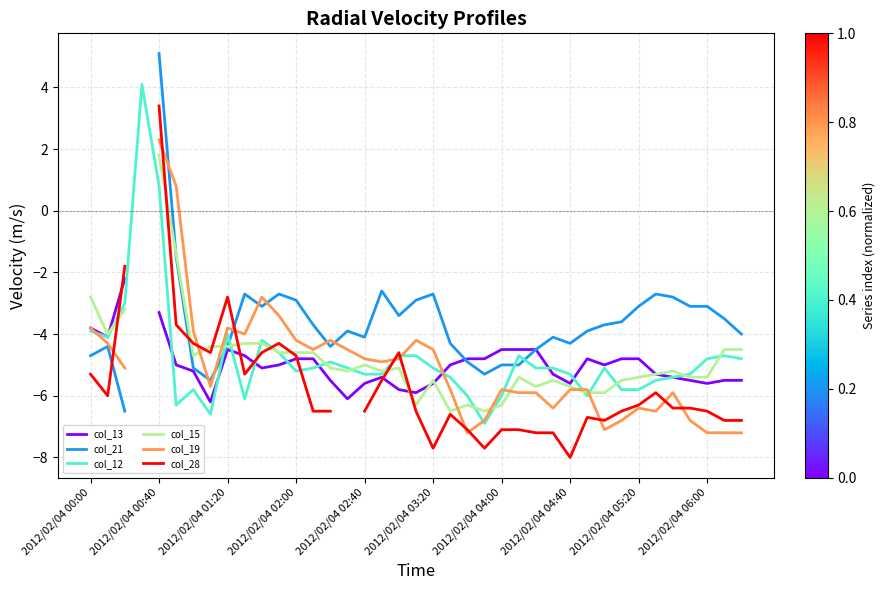

What is the maximum value for col_12?

4.1